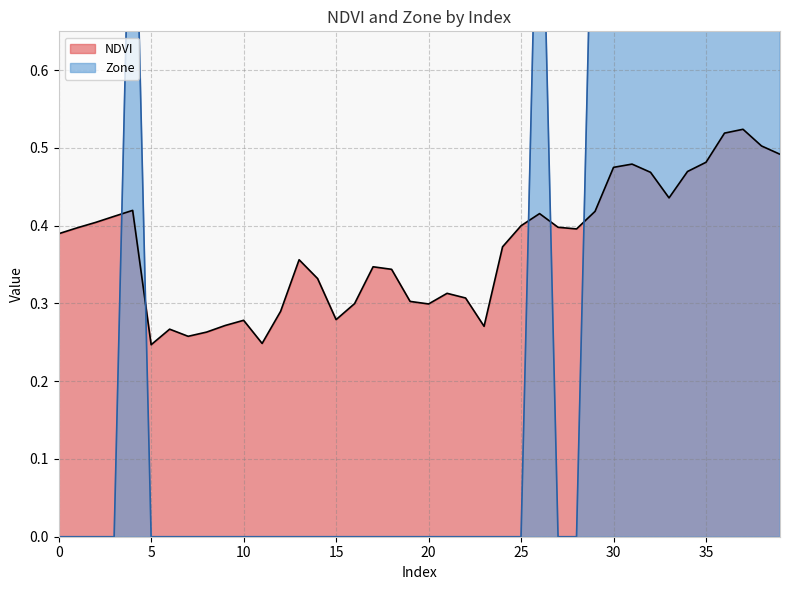

The value of Zone at 24 is 0.0. True or false?

True